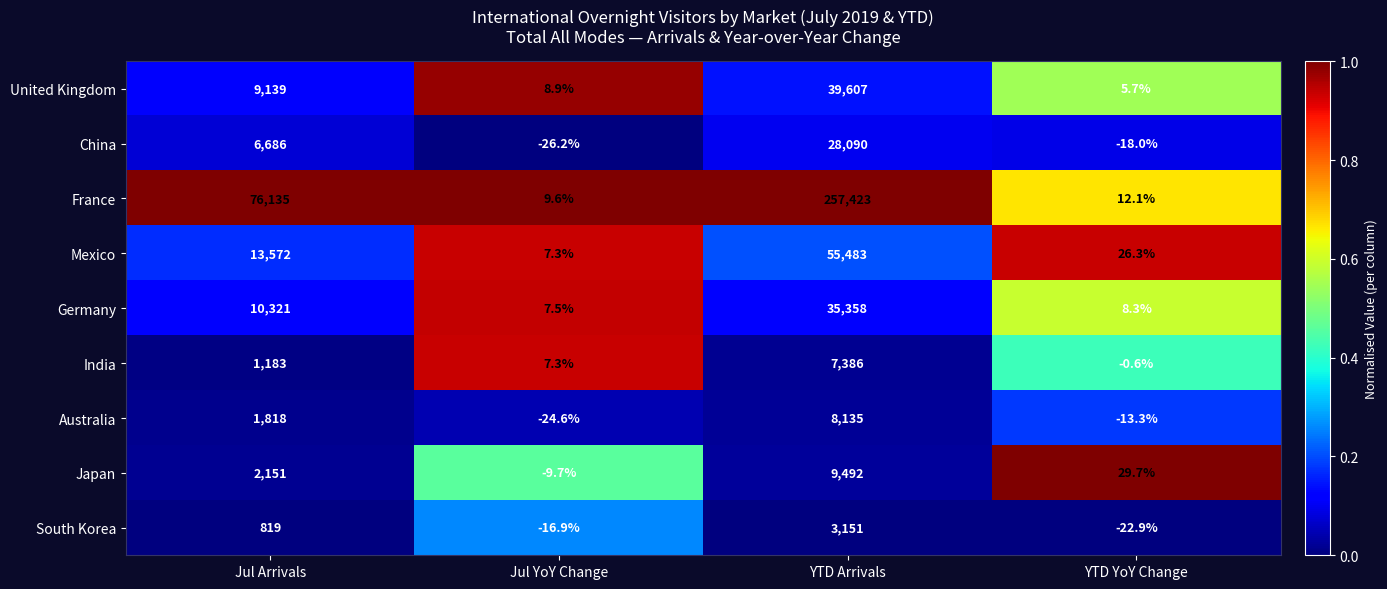

The India series shows -0.3 at YTD YoY Change. True or false?

False